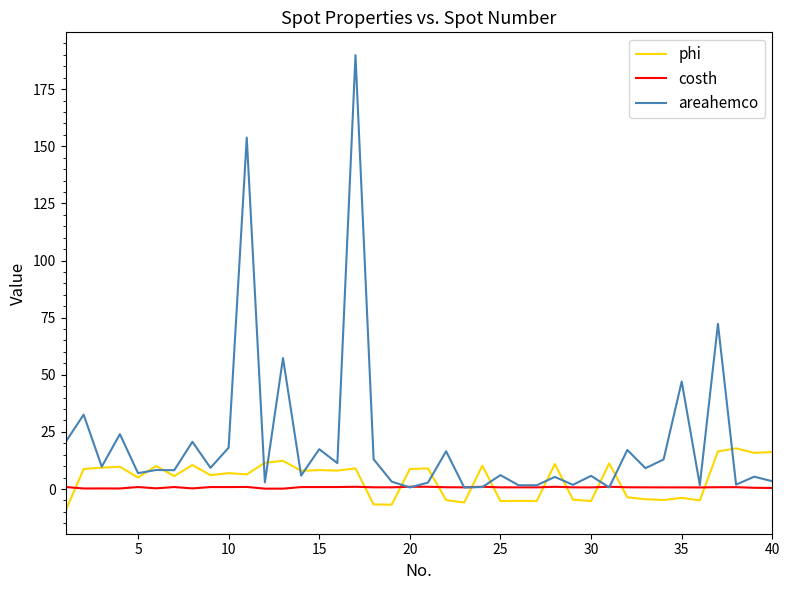

After their last crossing, which series has the higher values: costh or phi?

phi